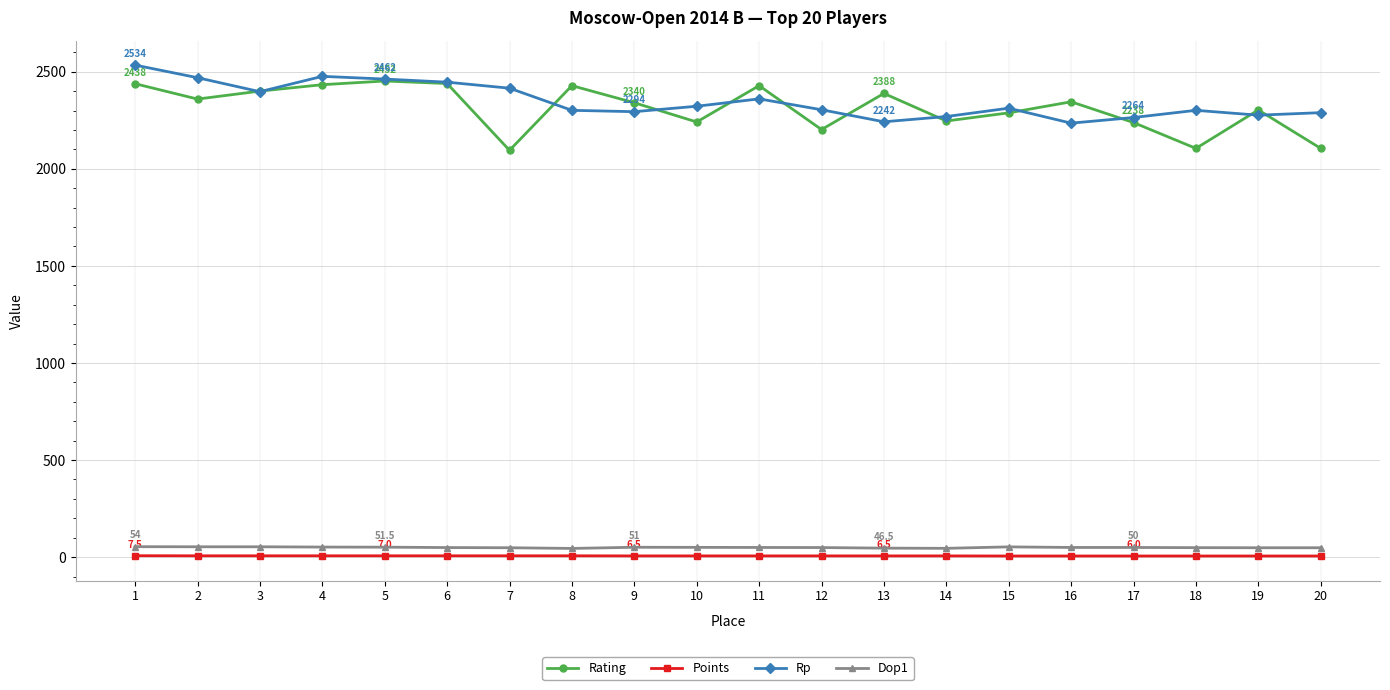

Is the value of Rp at 6 greater than the value of Rating at 16?

Yes